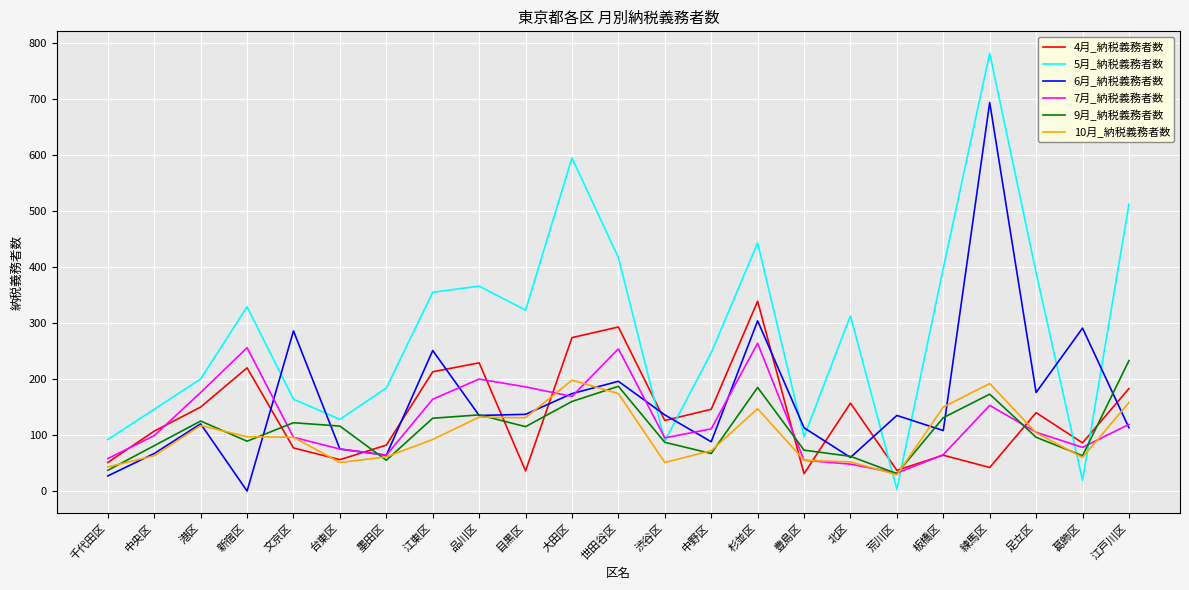

Which series has the largest range (max minus min)?

5月_納税義務者数